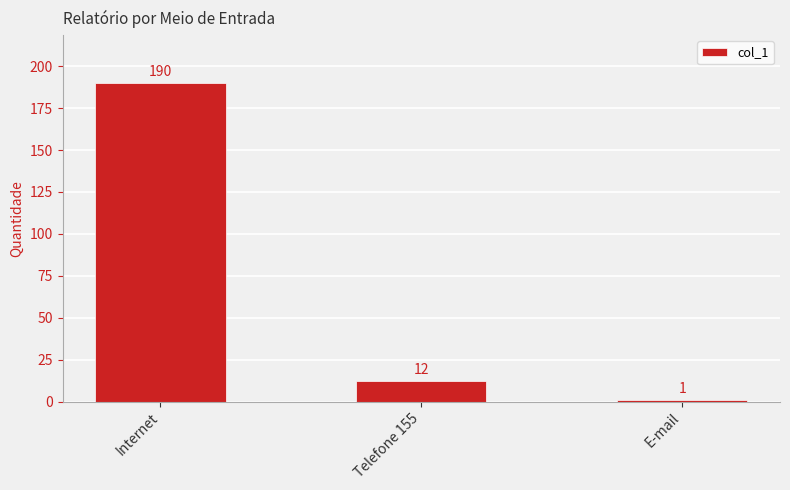

What is the average value?

68